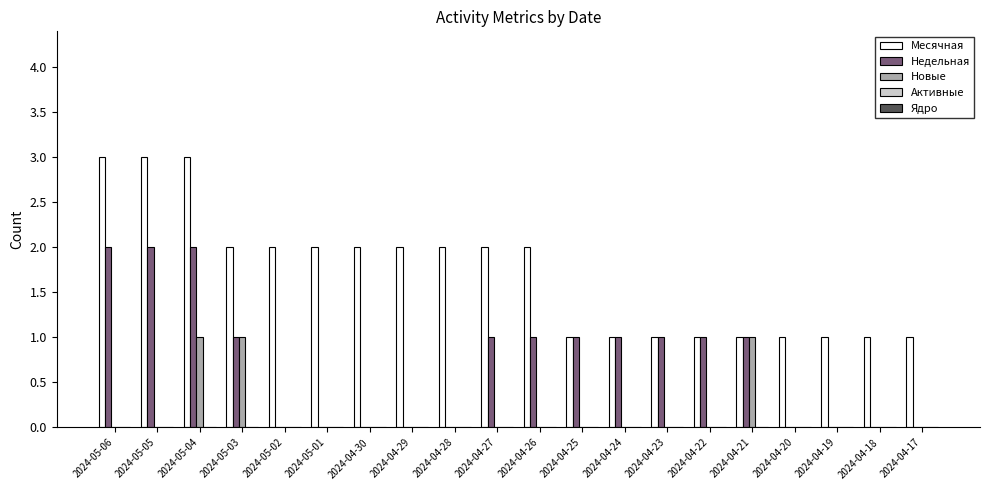

What is the maximum value shown in the chart?

3